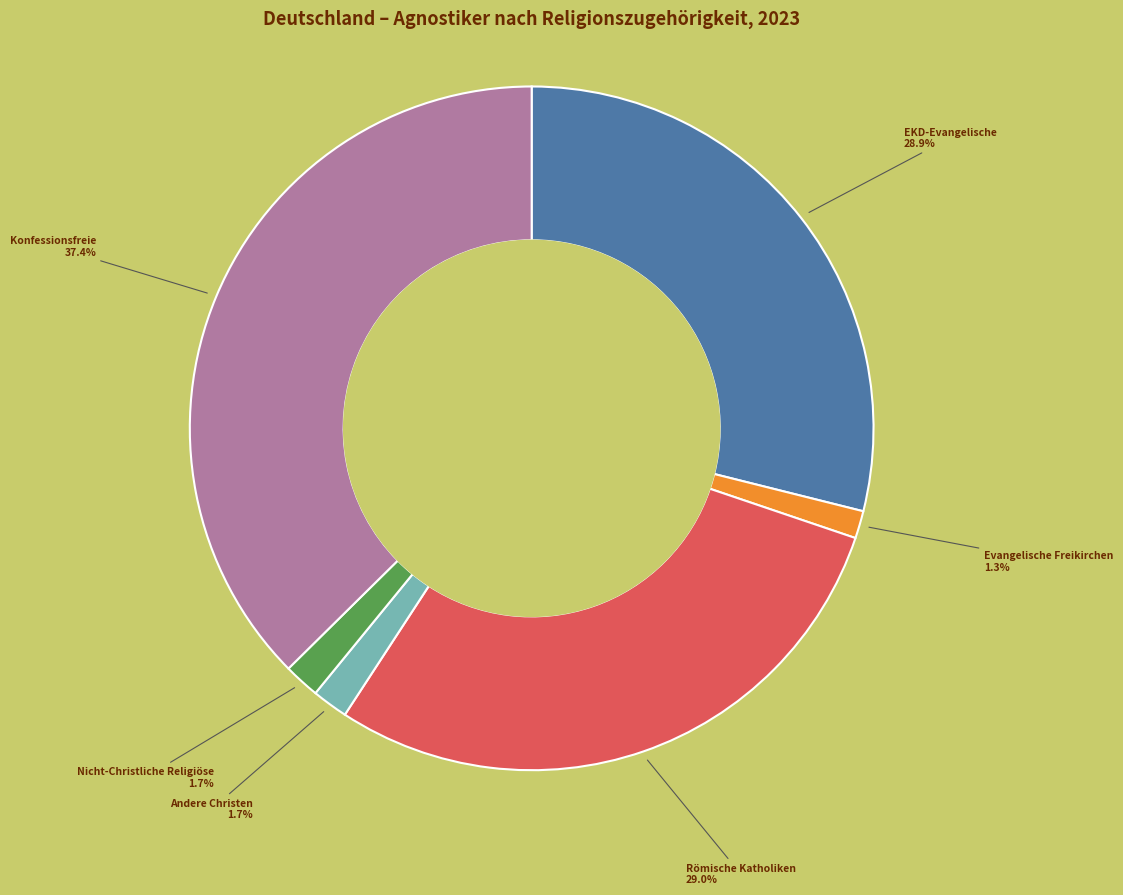

Is there a majority slice in this chart?

No